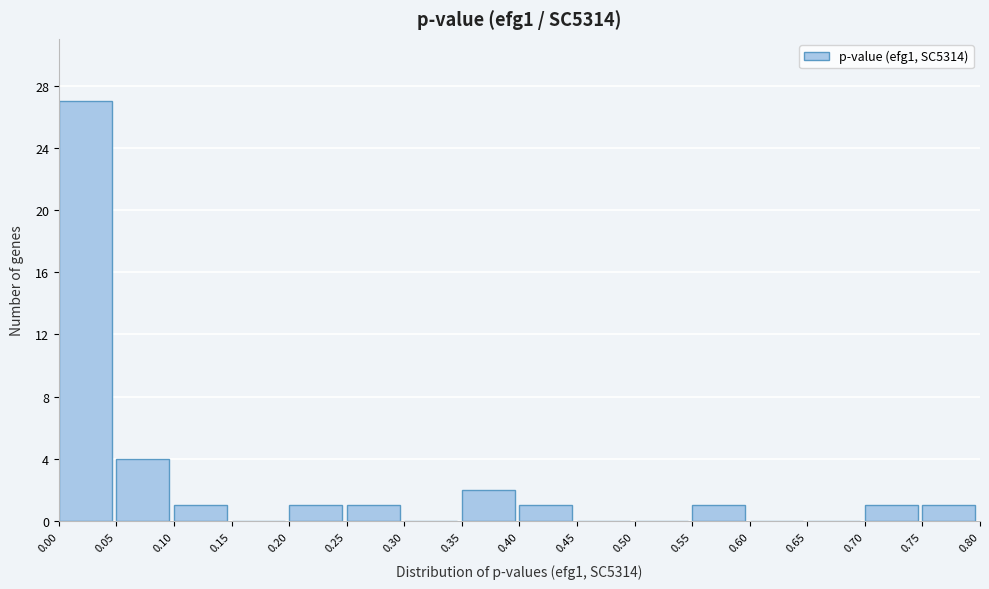

What is the height of the bar covering 0.05 to 0.10 on the x-axis? The values are not printed on the chart, so give them approximately, as read against the axis.

4